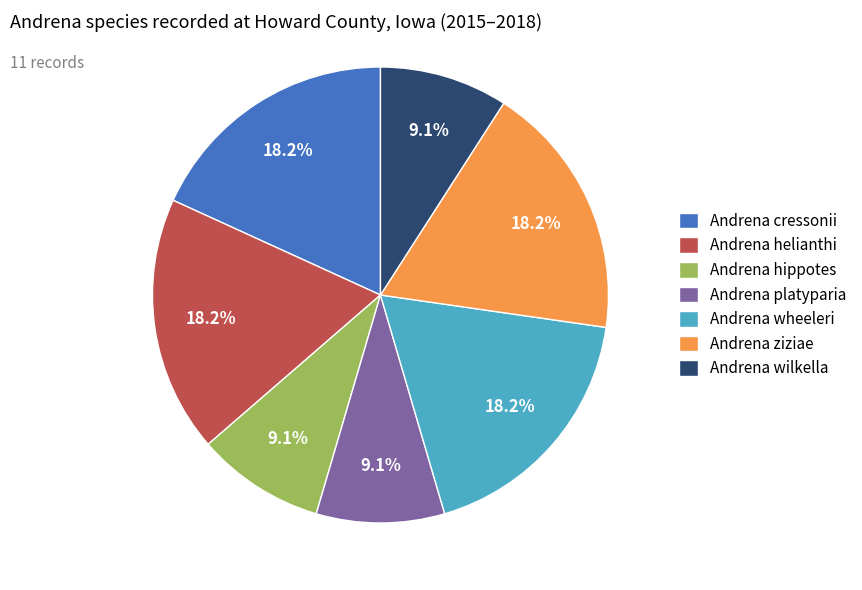

Is it true that Andrena wilkella is 9% of the pie?

True